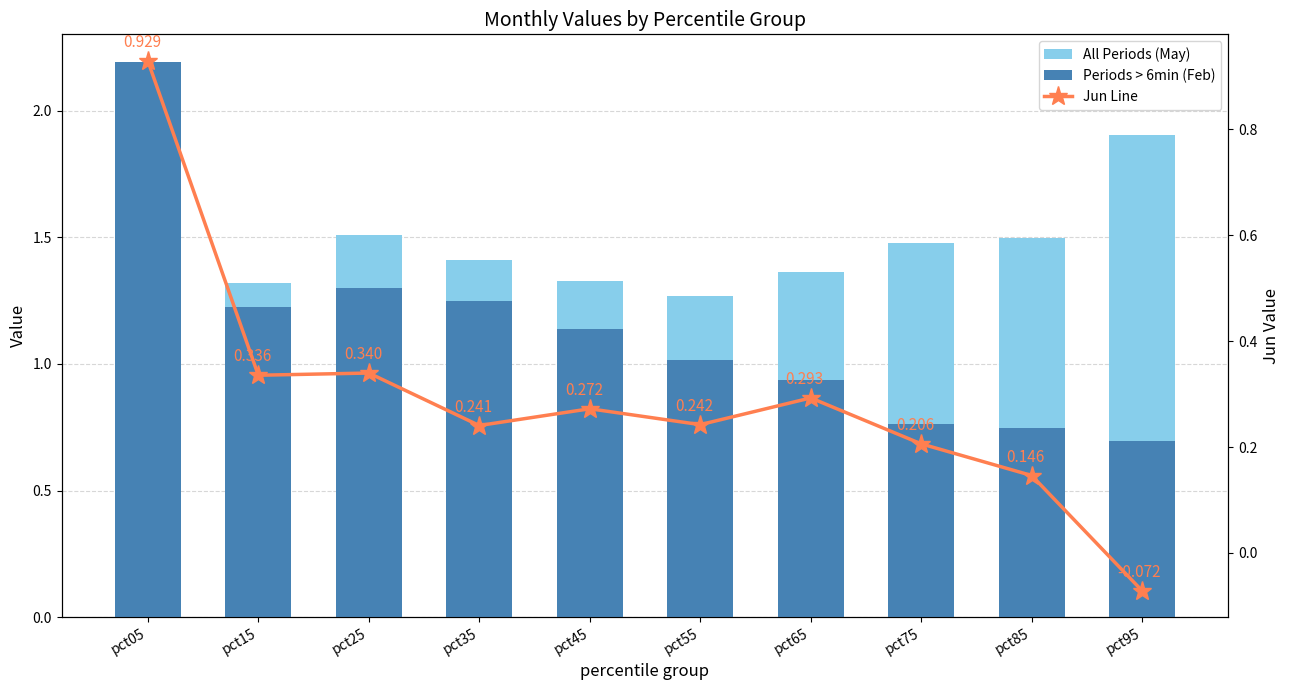

Count the number of data series in this chart.

3